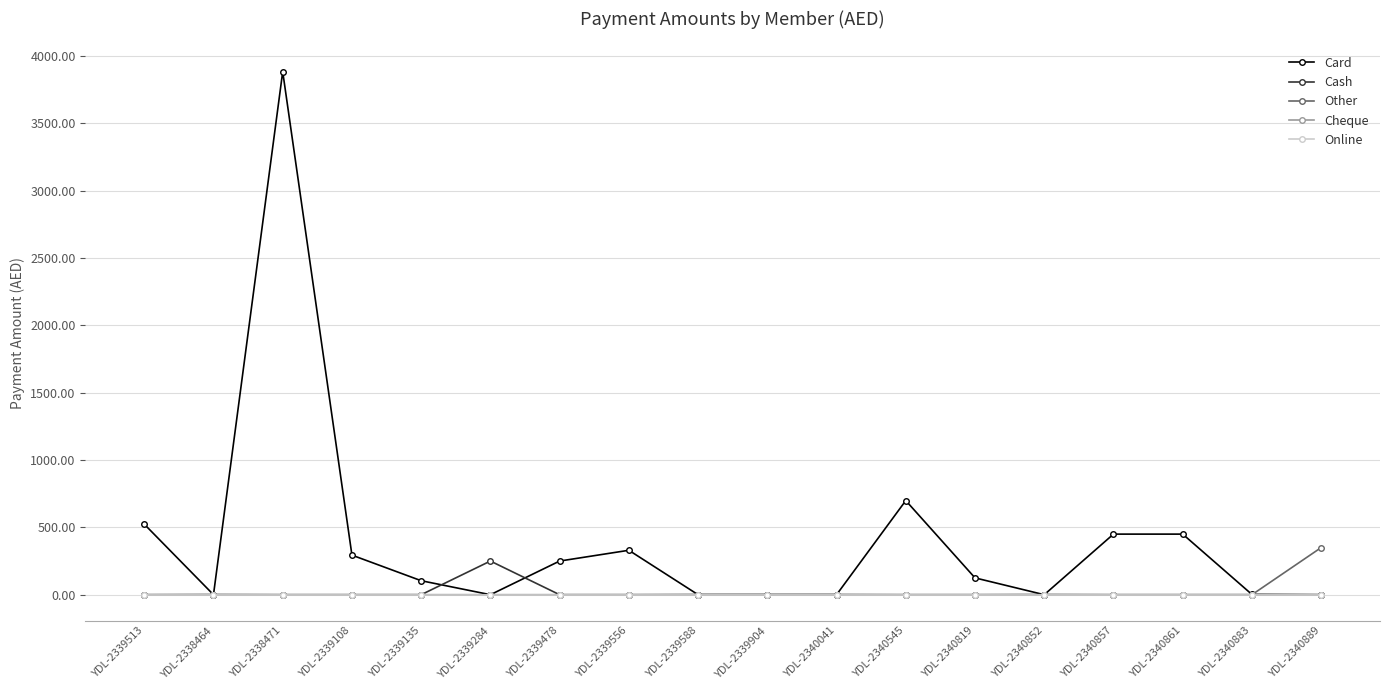

Is this an area chart (filled region under the line)?

No